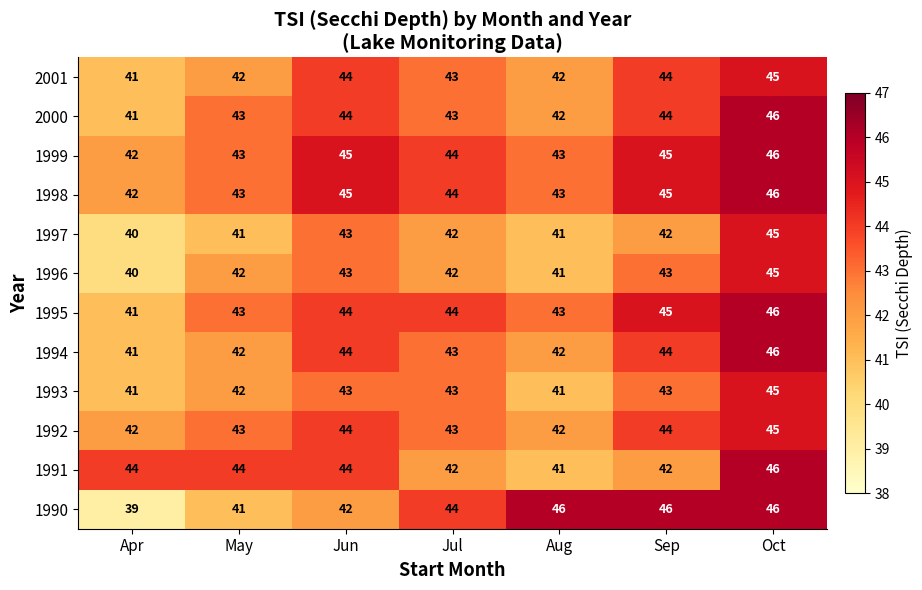

At which label does 1997 first exceed 42?

Jun